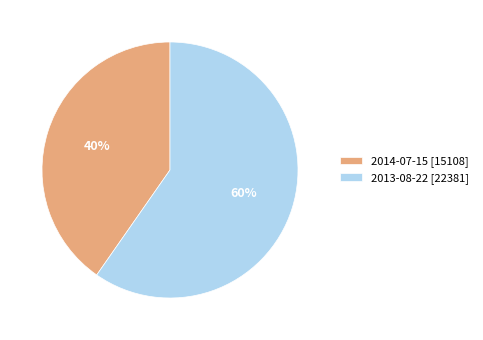

How many slices are in this pie chart?

2